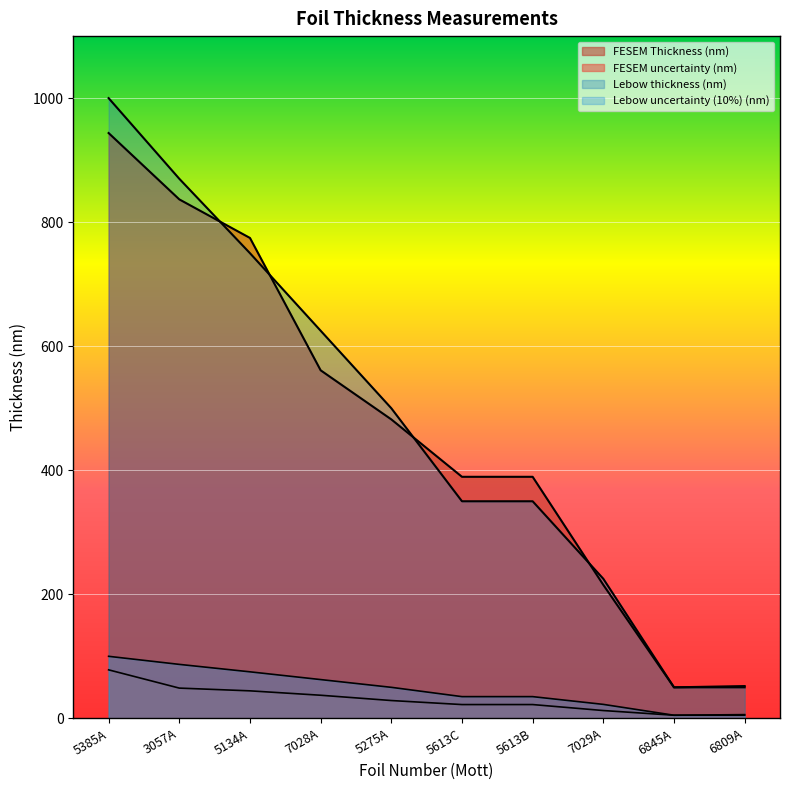

True or false: FESEM uncertainty (nm) and Lebow thickness (nm) cross at least once.

False